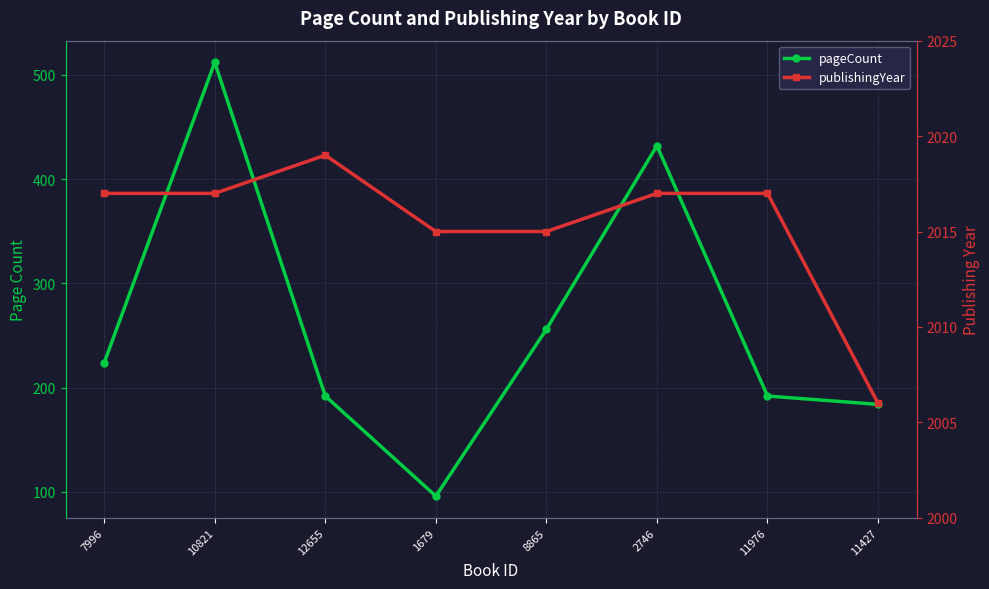

What are all the series names shown in the legend?

pageCount, publishingYear